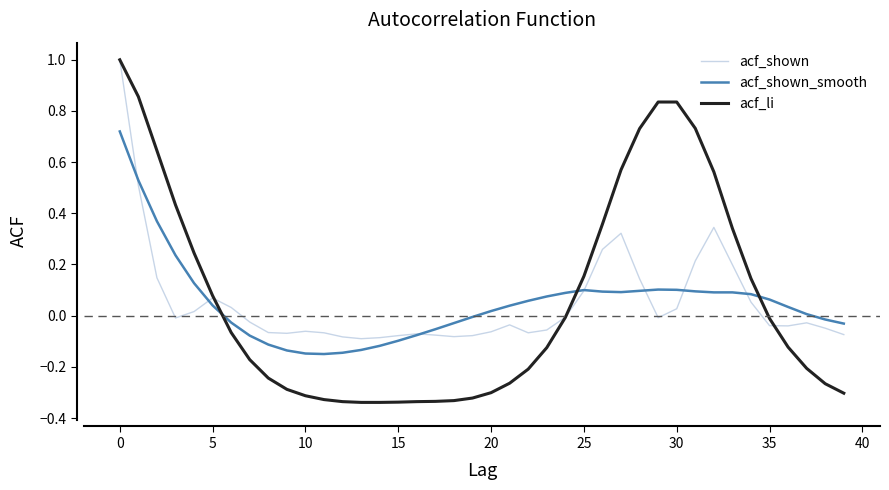

Which series has the widest spread of values?

acf_li